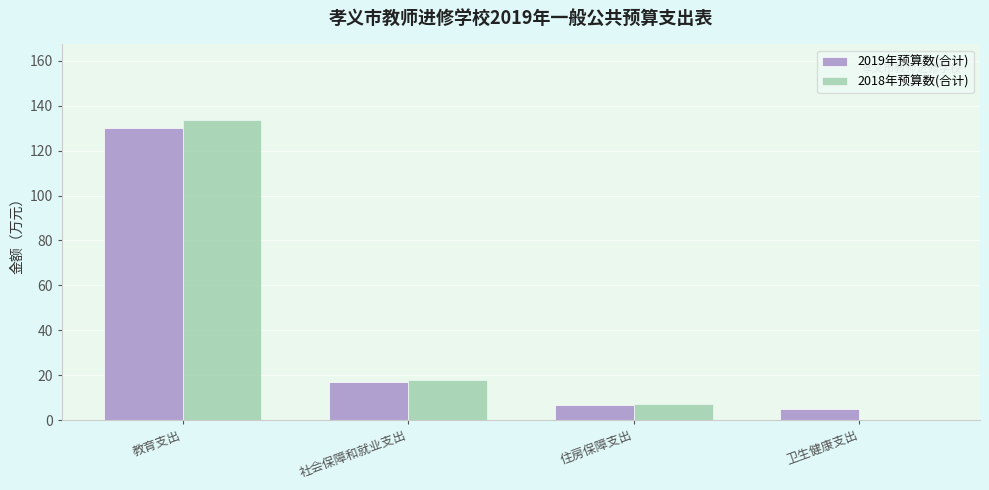

True or false: 2018年预算数(合计) has a value of 27.7 at 社会保障和就业支出.

False